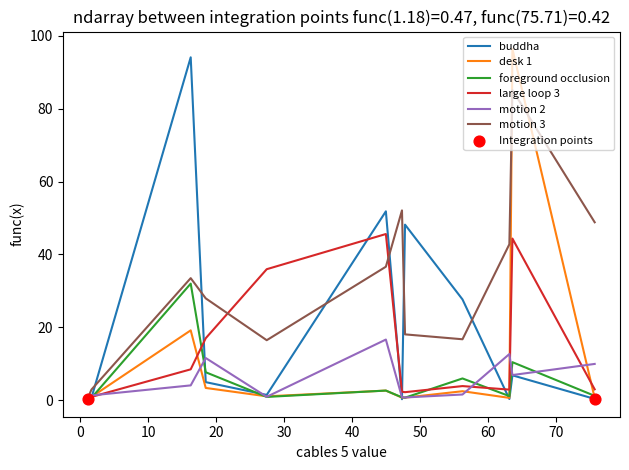

At how many categories does at least one series exceed 2?

11